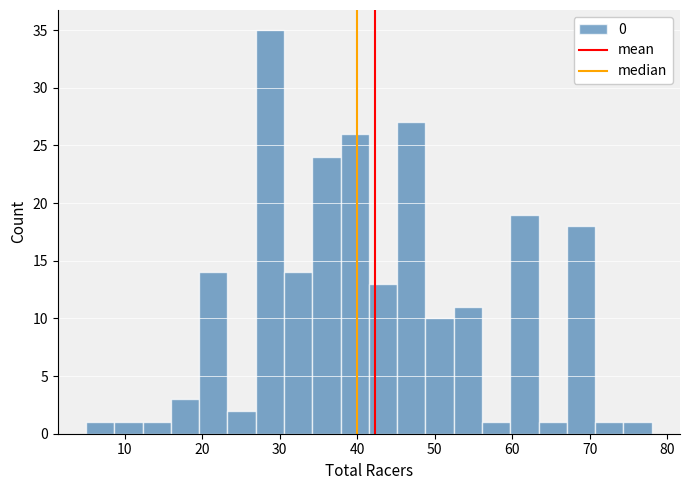

Around what value on the x-axis is the tallest bar? Give the approximate position of its centre, as read against the axis.

29